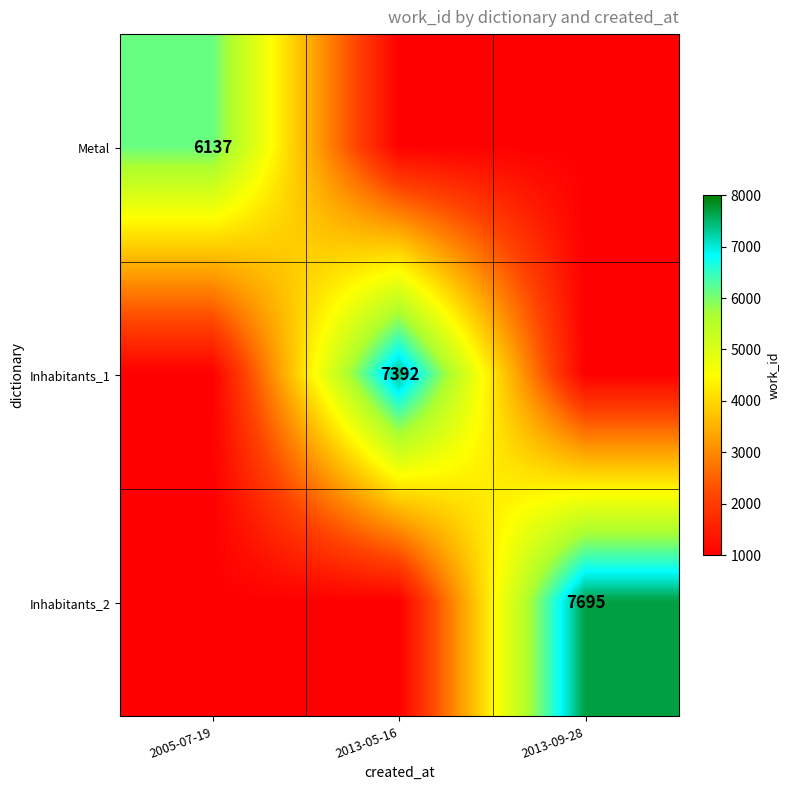

What is the total value across all series at 2013-09-28?

9695